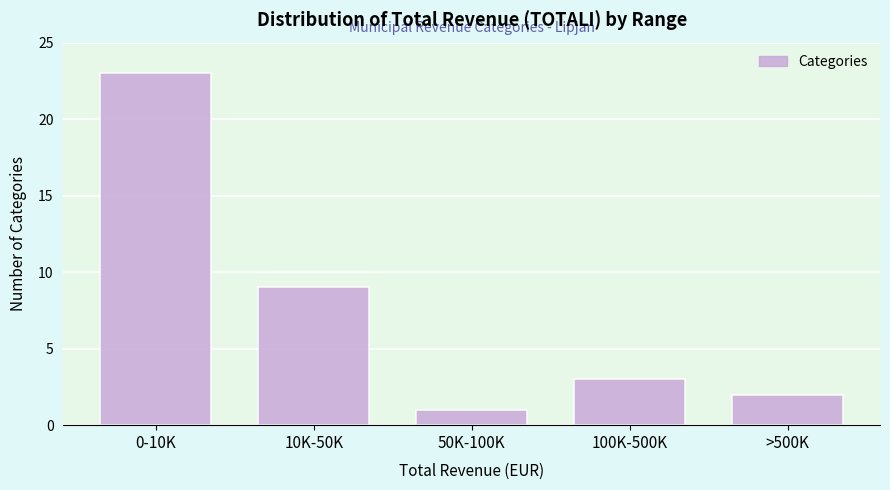

Reading left to right, what are all the values shown in this chart?

0-10K=23	10K-50K=9	50K-100K=1	100K-500K=3	>500K=2